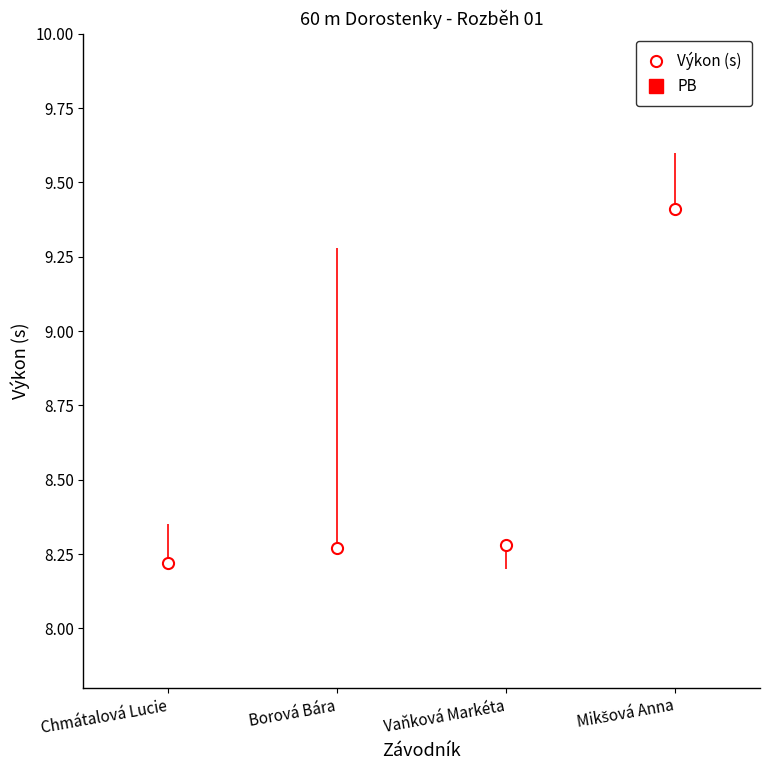

How many values are between 8 and 9?

3